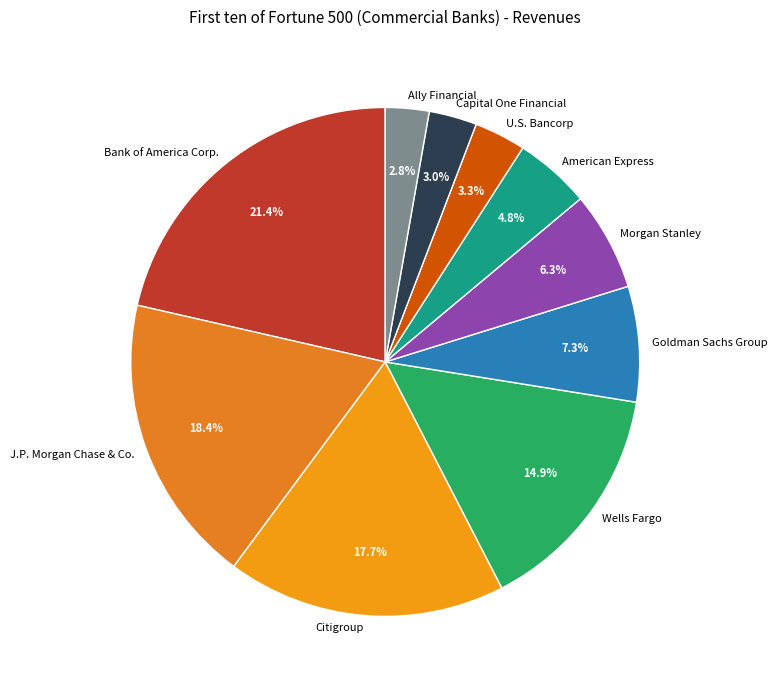

Which category has the biggest portion of the pie?

Bank of America Corp.